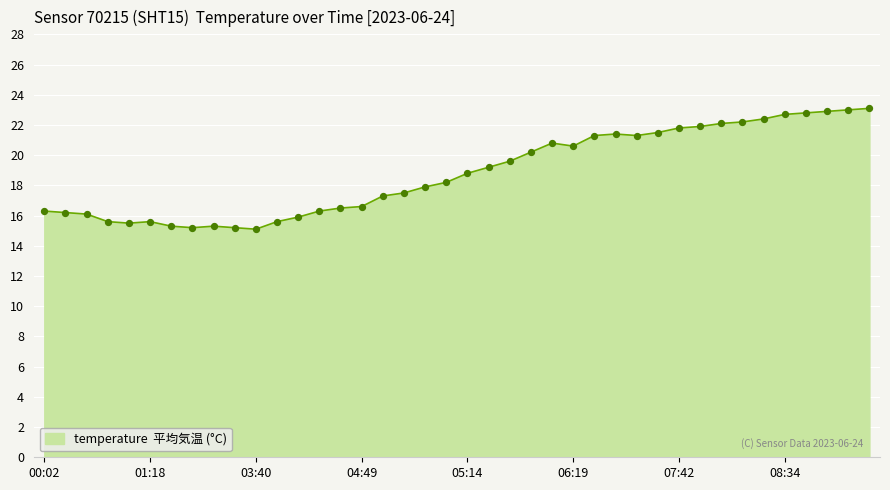

What is the greatest value displayed?

23.1